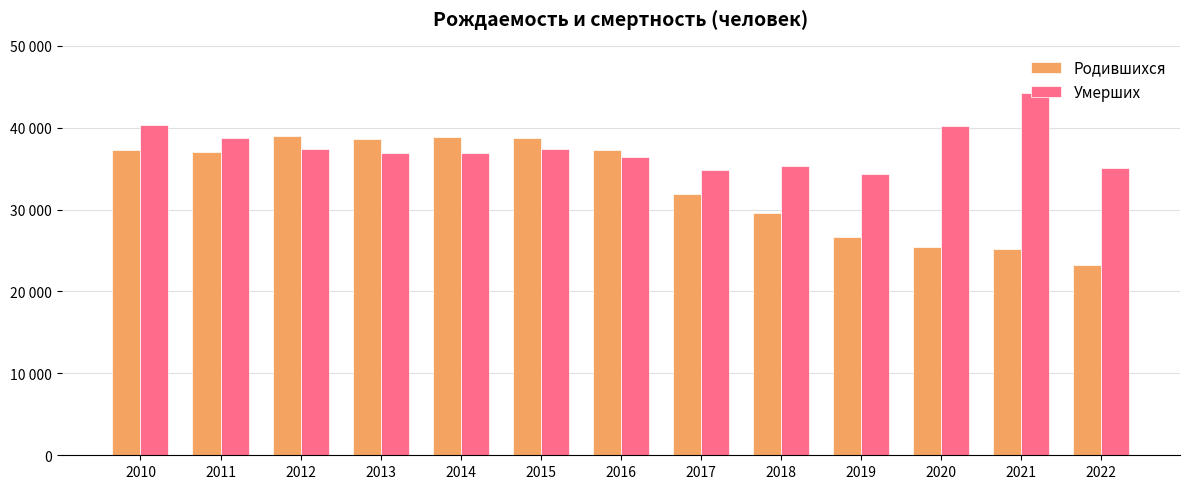

Is the value of Умерших at 2022 greater than the value of Родившихся at 2010?

No